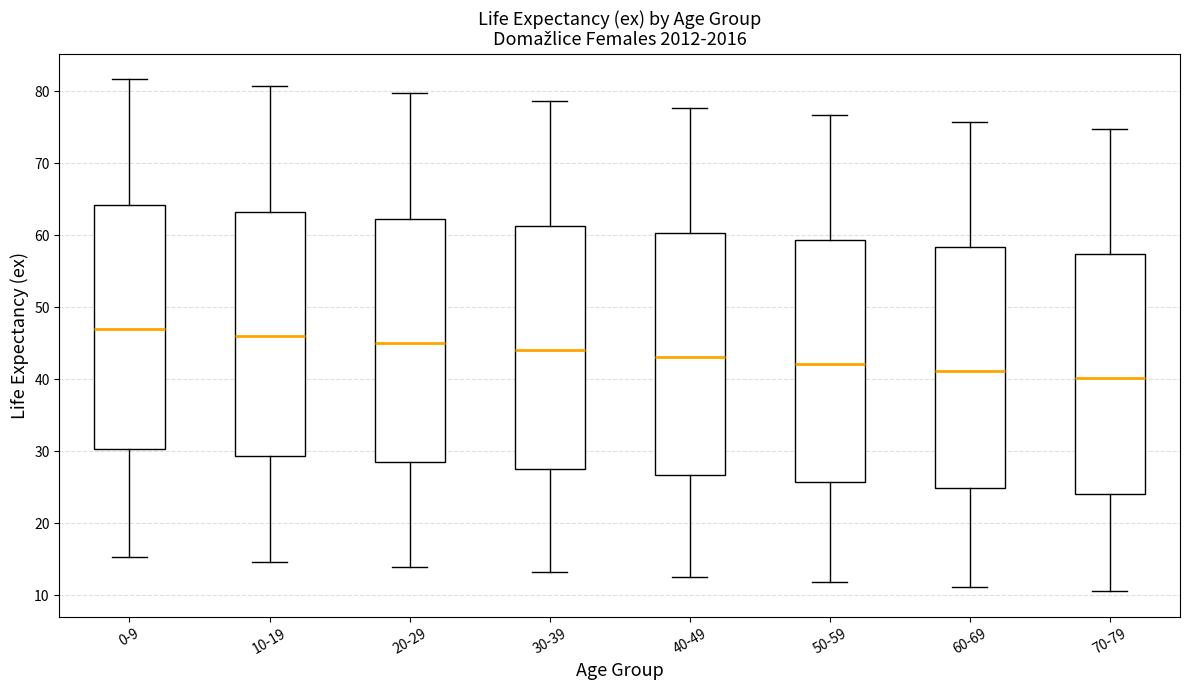

Reading left to right, transcribe this box plot: for each box, give where its median line is, the range the box spans, and where its two whiskers end, as read against the y-axis. The values are not printed on the chart, so give them approximately, as read against the axis.

0-9: median 47, box 30 to 64, whiskers 15 to 82
10-19: median 46, box 29 to 63, whiskers 15 to 81
20-29: median 45, box 28 to 62, whiskers 14 to 80
30-39: median 44, box 28 to 61, whiskers 13 to 79
40-49: median 43, box 27 to 60, whiskers 13 to 78
50-59: median 42, box 26 to 59, whiskers 12 to 77
60-69: median 41, box 25 to 58, whiskers 11 to 76
70-79: median 40, box 24 to 57, whiskers 11 to 75